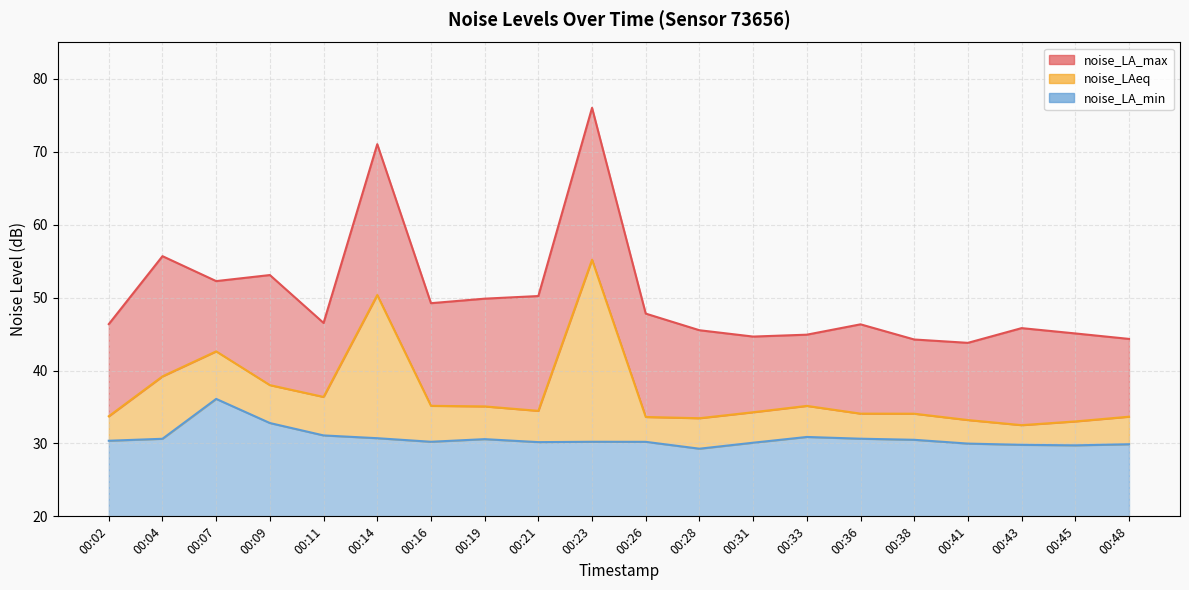

Which category has the highest value in the noise_LA_min series?

00:07